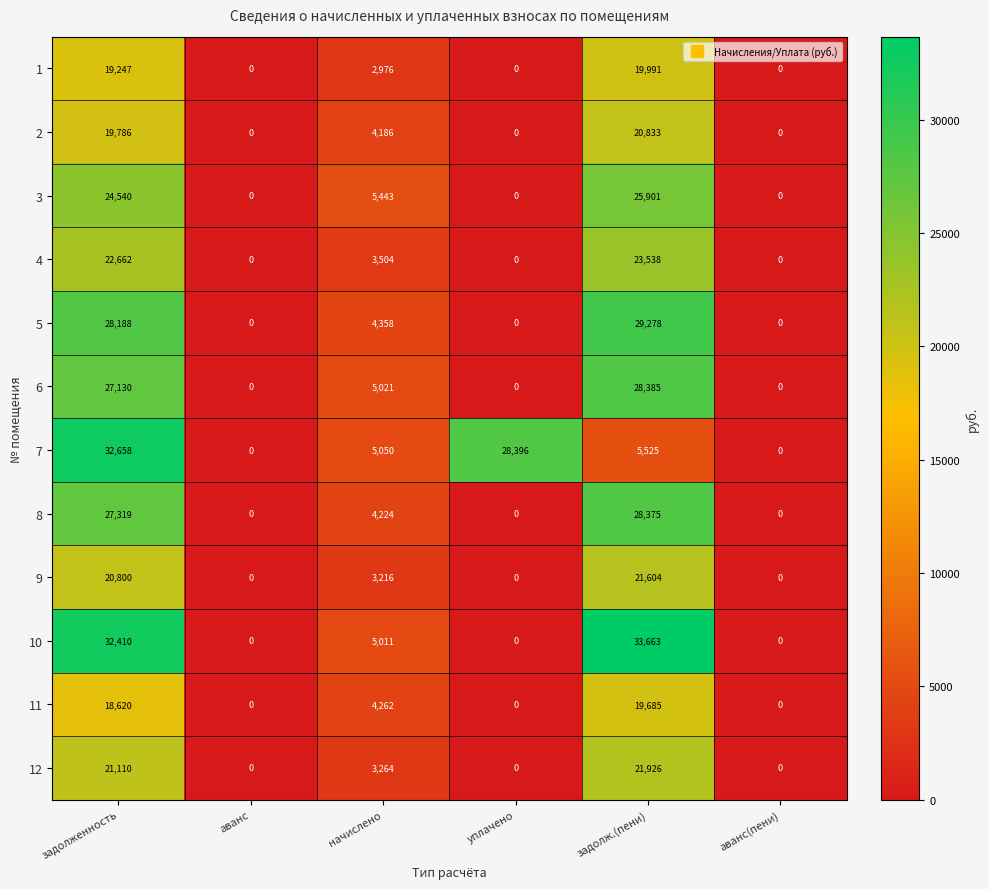

What is the difference between the 4 values at задолж.(пени) and уплачено?

23538